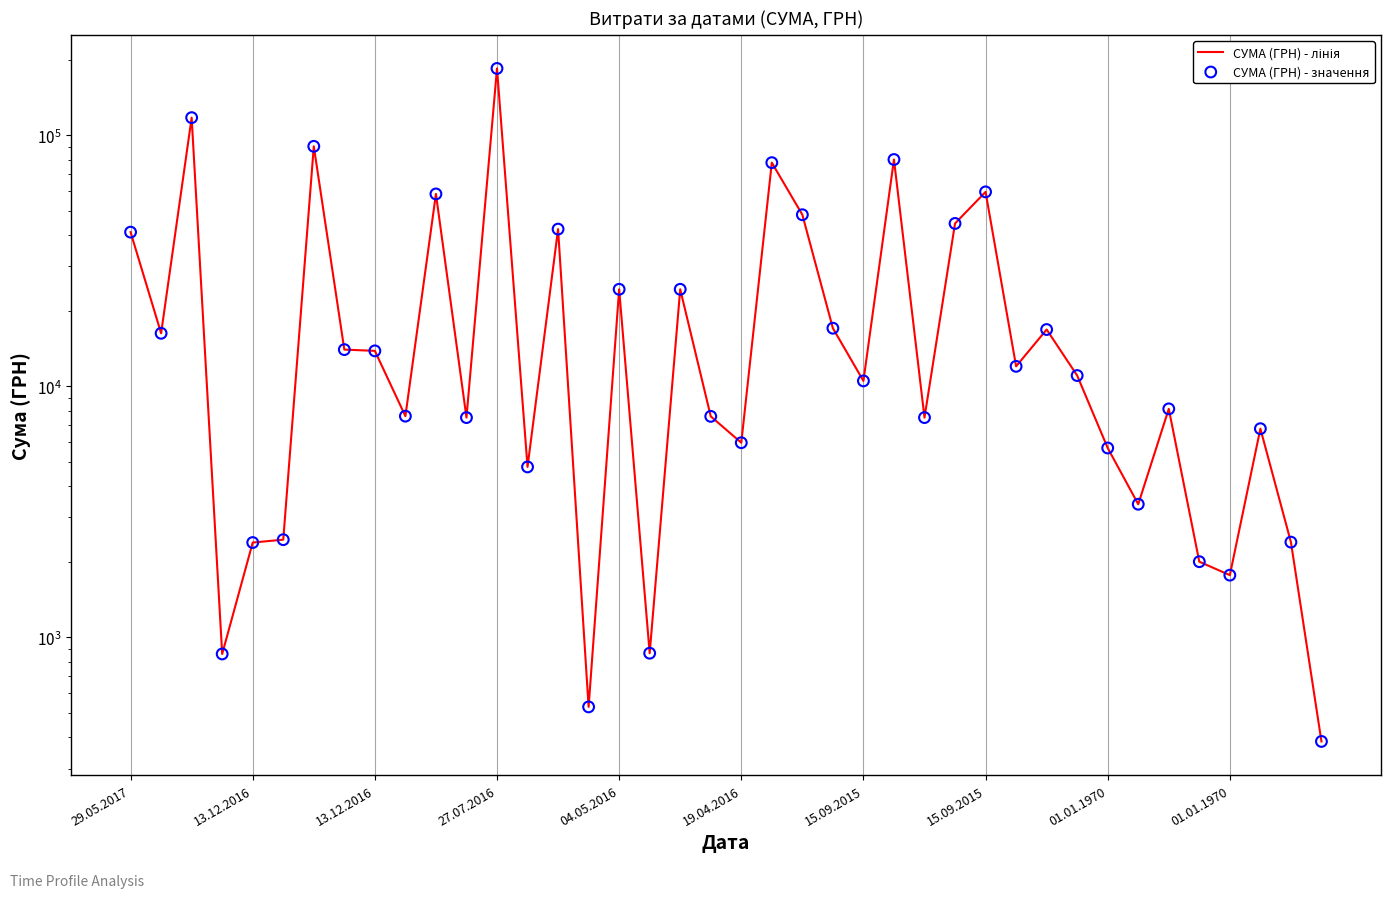

What is the total value across all series at 33?

6776.0